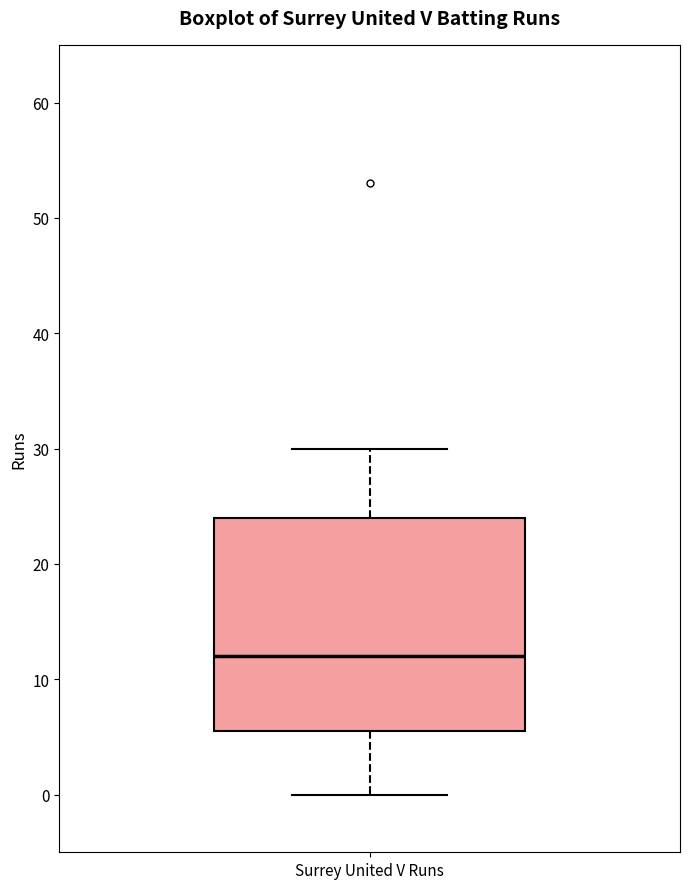

Read this box plot against the y-axis: the position of the median line, the range covered by the box, and the ends of both whiskers. The values are not printed on the chart, so give them approximately, as read against the axis.

median 12, box 6 to 24, whiskers 0 to 30